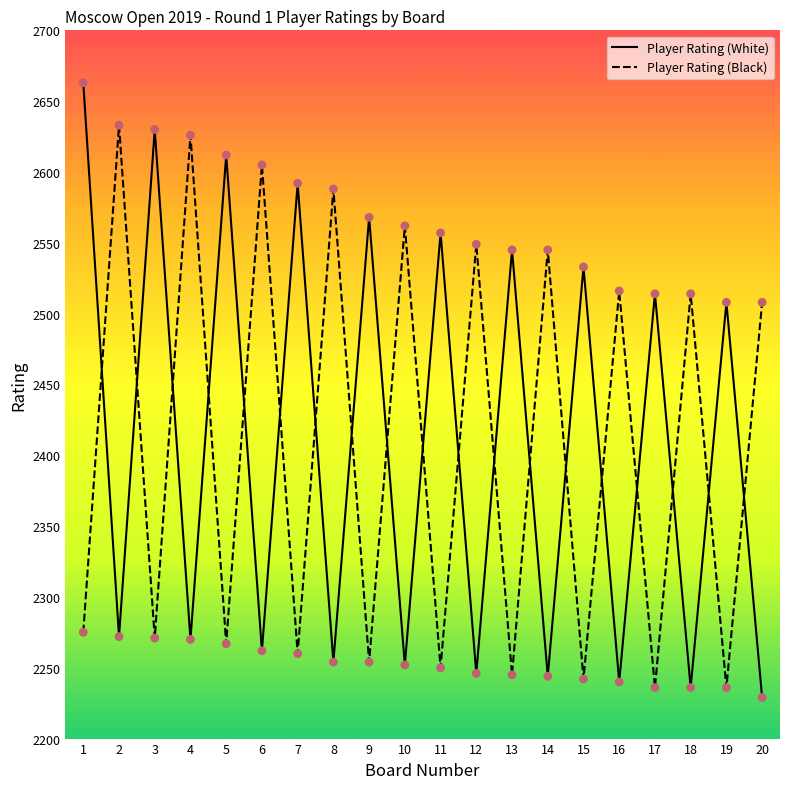

What is the total value across all series at 15?

4775